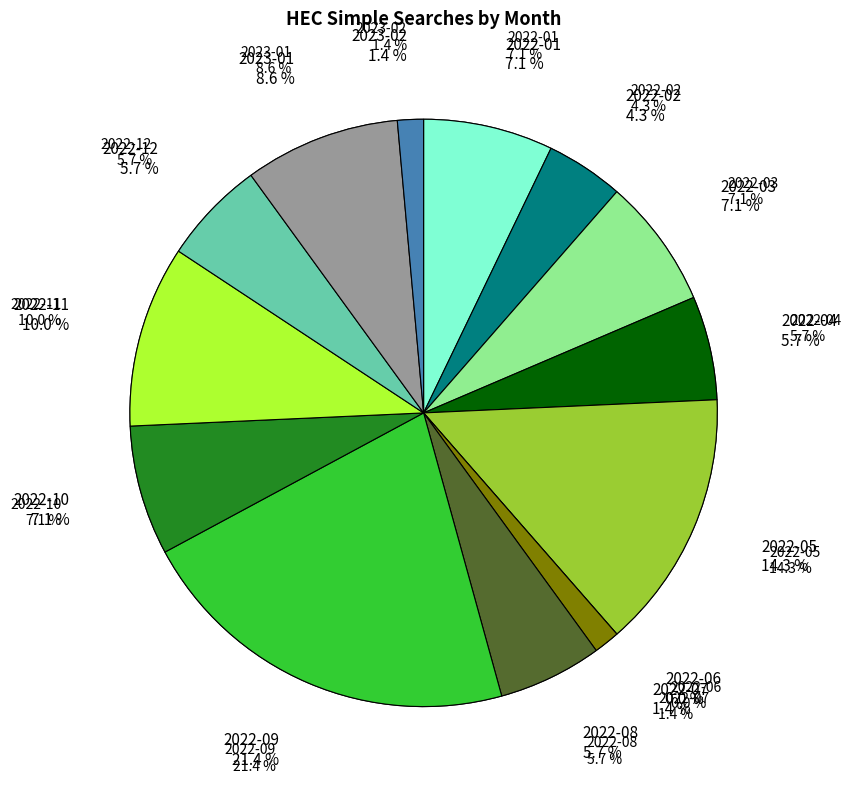

Approximately how many times larger is the value at 2023-02 compared to 2022-03?

0.2